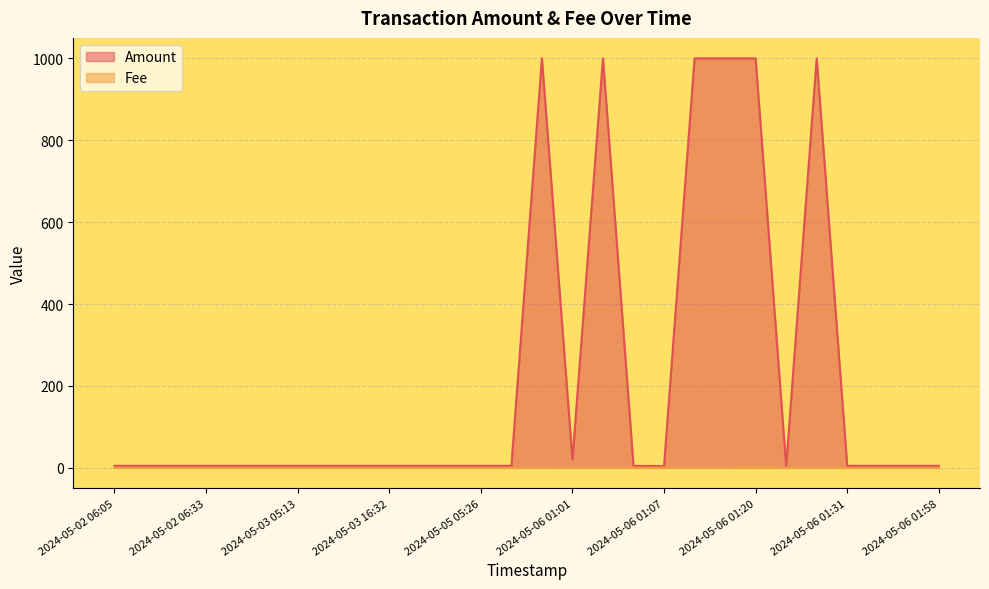

What is the spread (max minus min) of values at 2024-05-06 01:27?

999.7